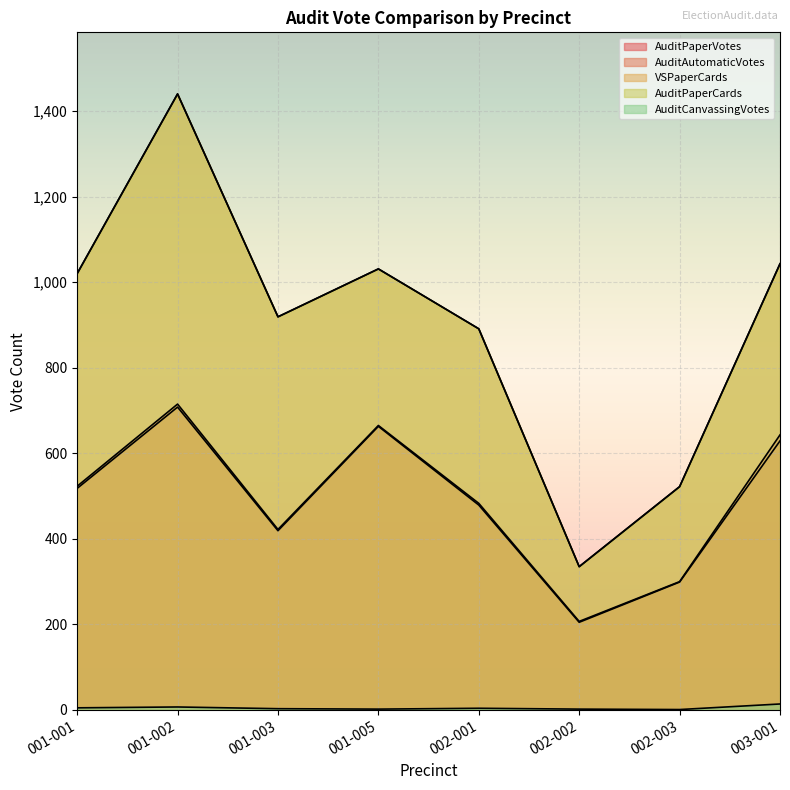

Rank the categories by AuditPaperVotes value from lowest to highest.

002-002, 002-003, 001-003, 002-001, 001-001, 003-001, 001-005, 001-002